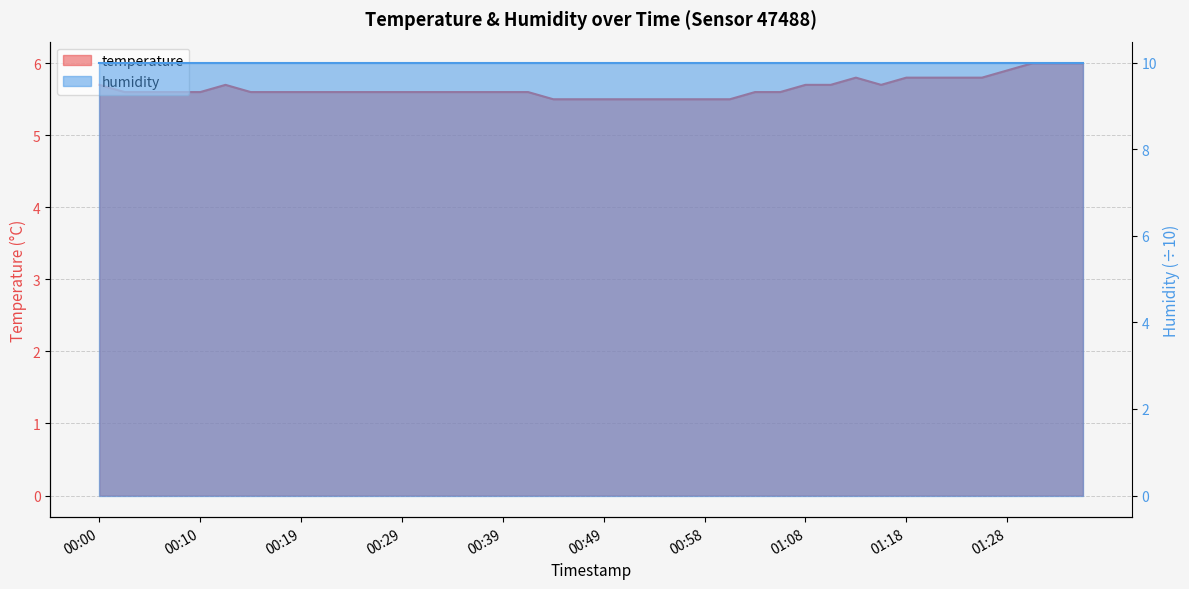

What is the change in value from 00:37 to 00:54?

-0.1